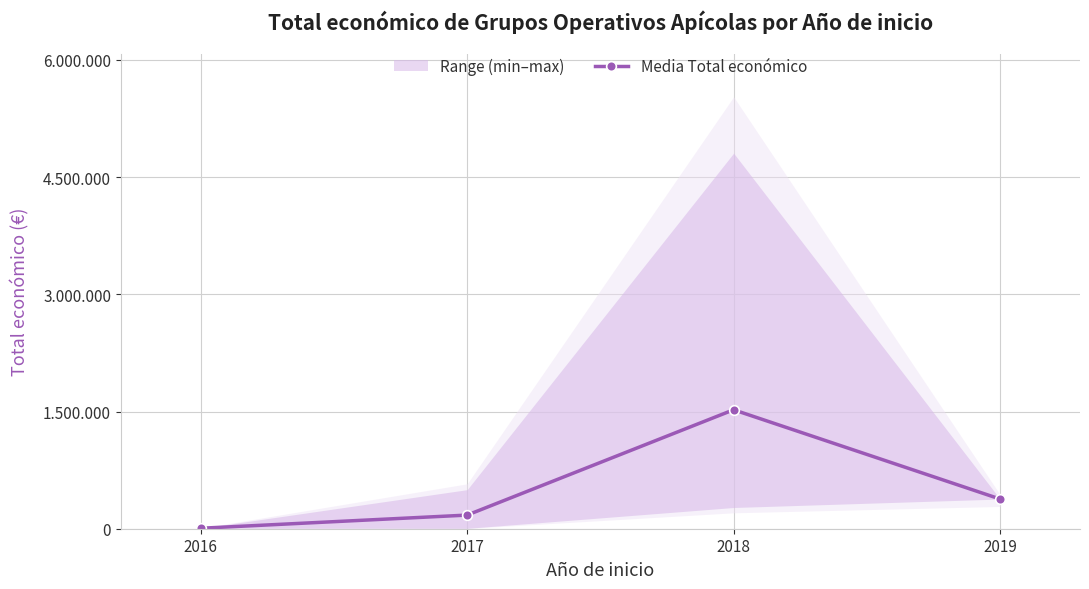

At which category does the chart reach its peak across all series?

2018